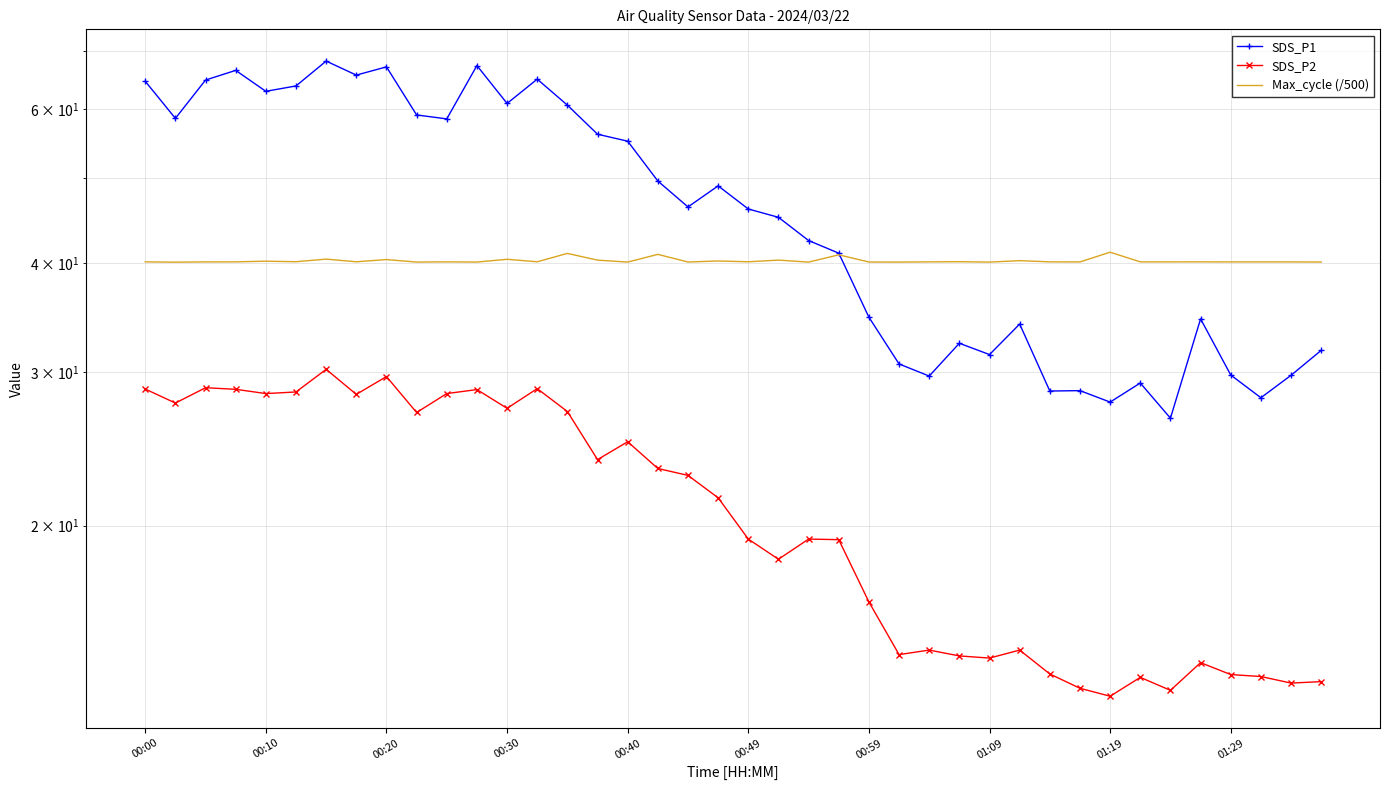

Where does the SDS_P1 series first go above 46?

00:00